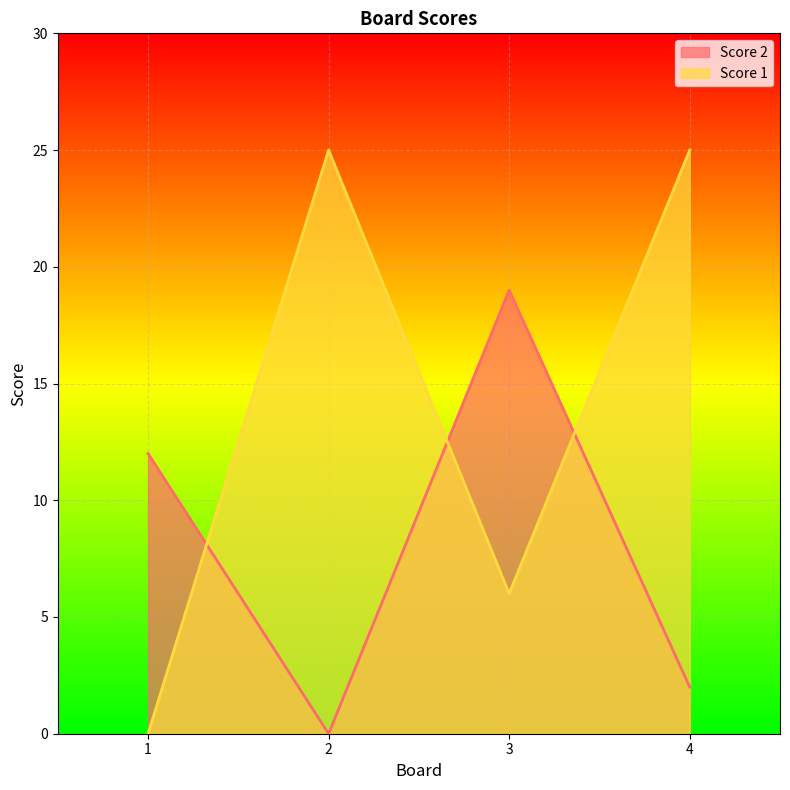

Reading left to right, list all the values displayed in this chart.

Score 2: 12	0	19	2
Score 1: 0	25	6	25